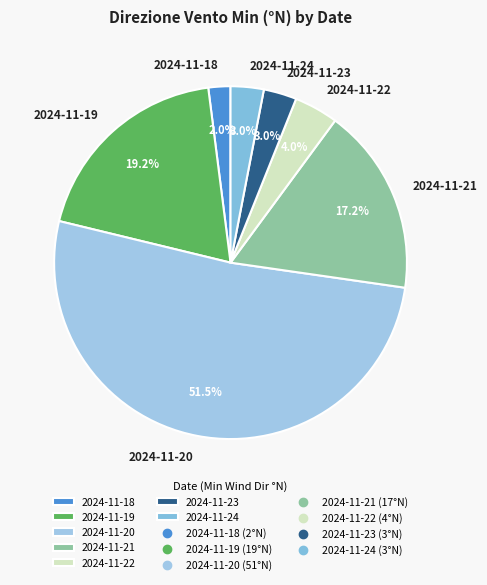

Which has a higher value, 2024-11-24 or 2024-11-20?

2024-11-20